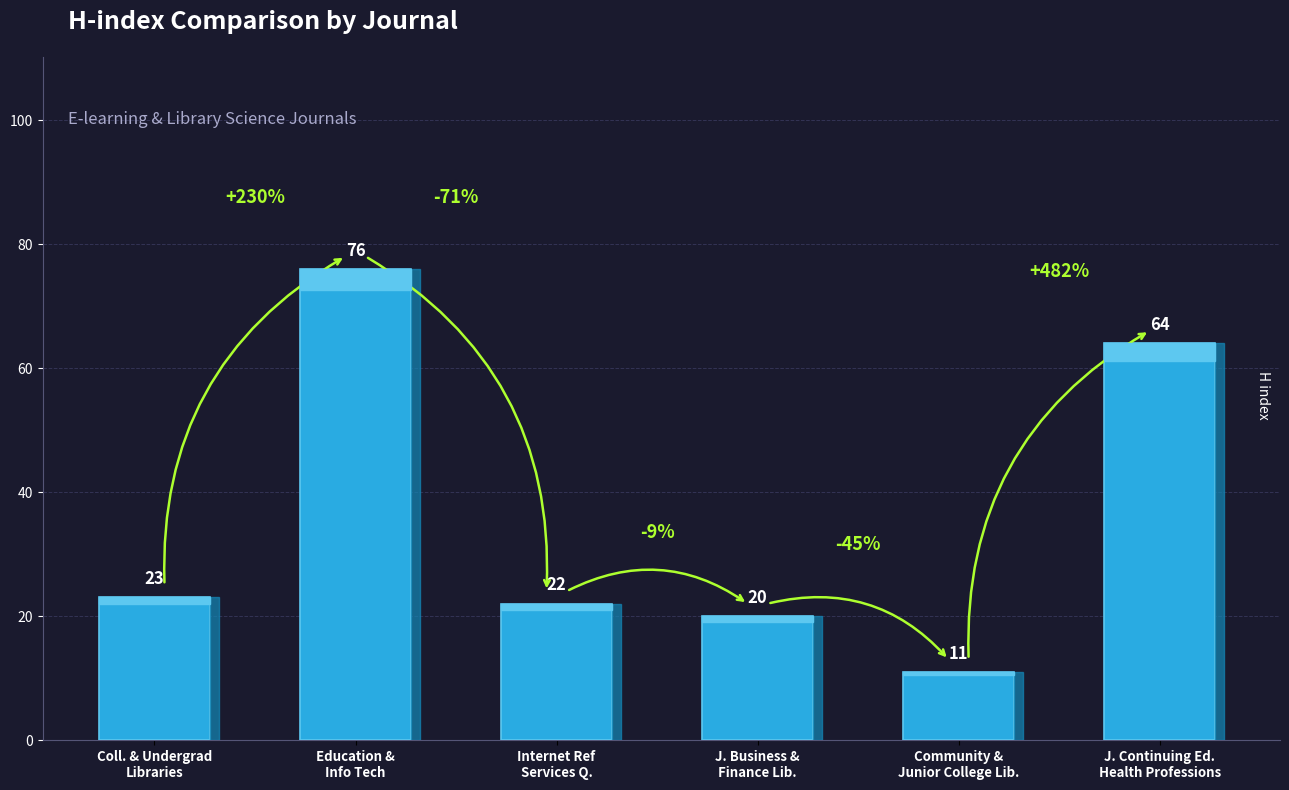

How many bars are there in total?

6